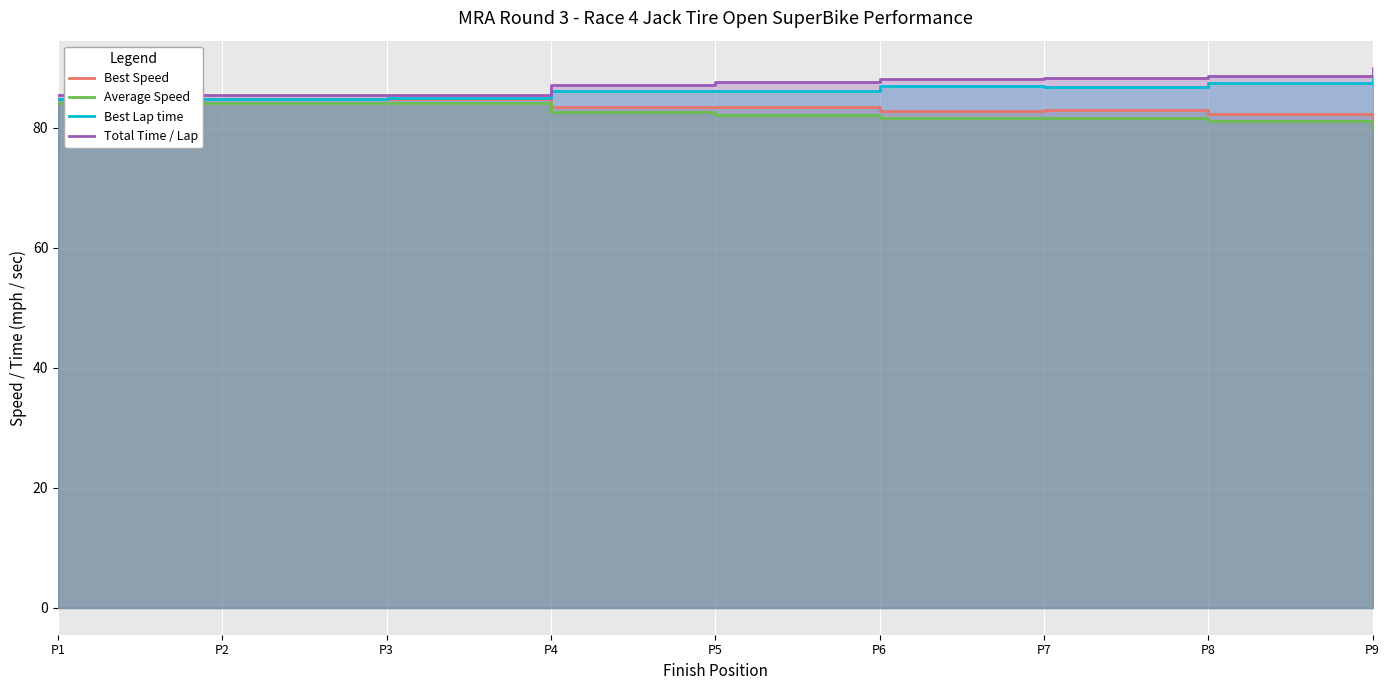

The Total Time / Lap series shows 51.6 at P7. True or false?

False